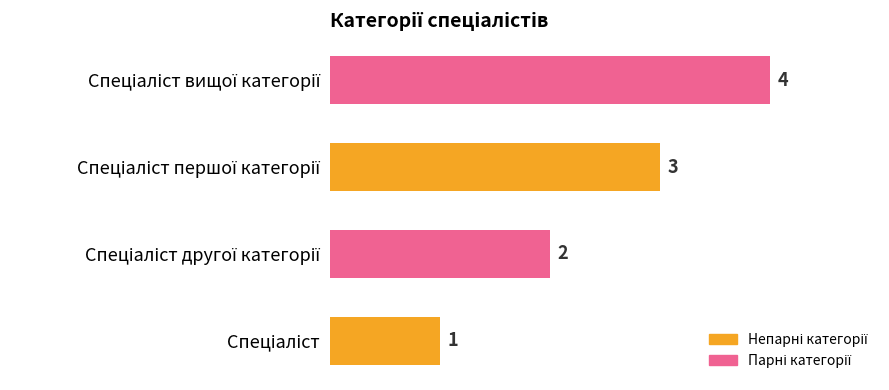

What is the maximum value shown in the chart?

4